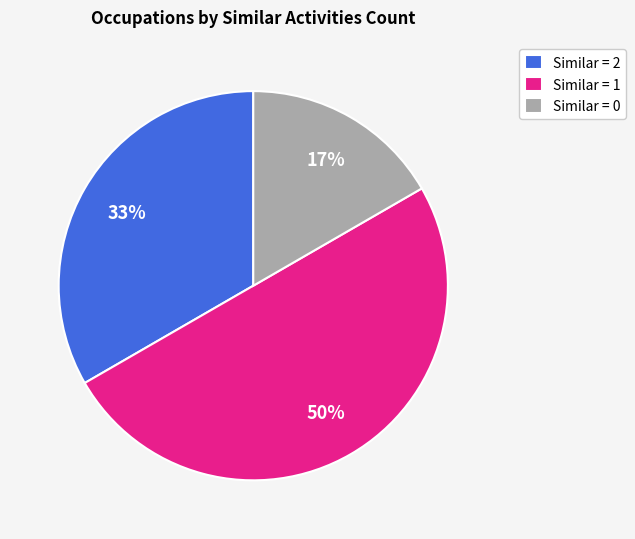

To the nearest percent, what portion does Similar = 2 represent?

33%